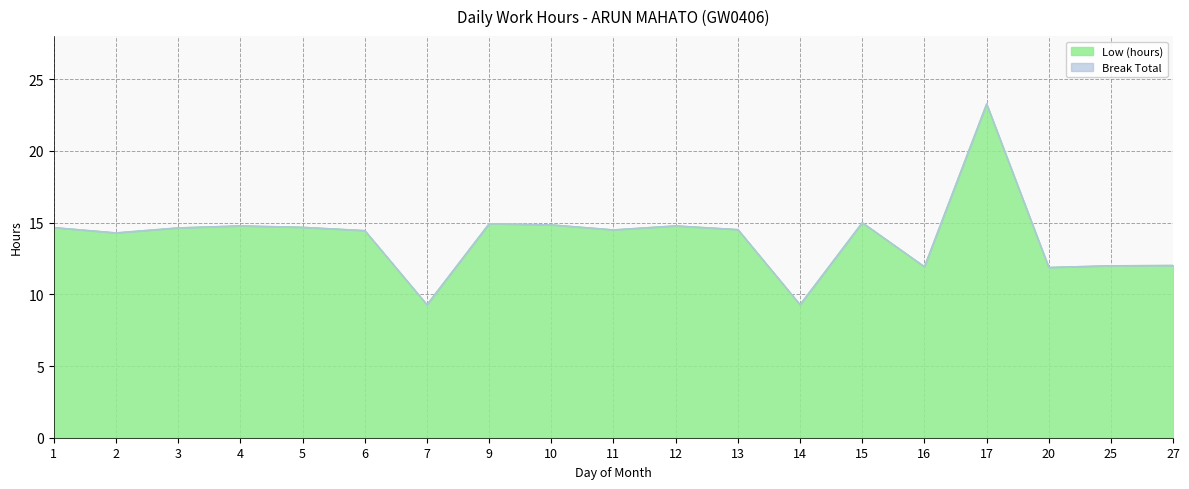

Which has a higher value, 12 or 2?

12